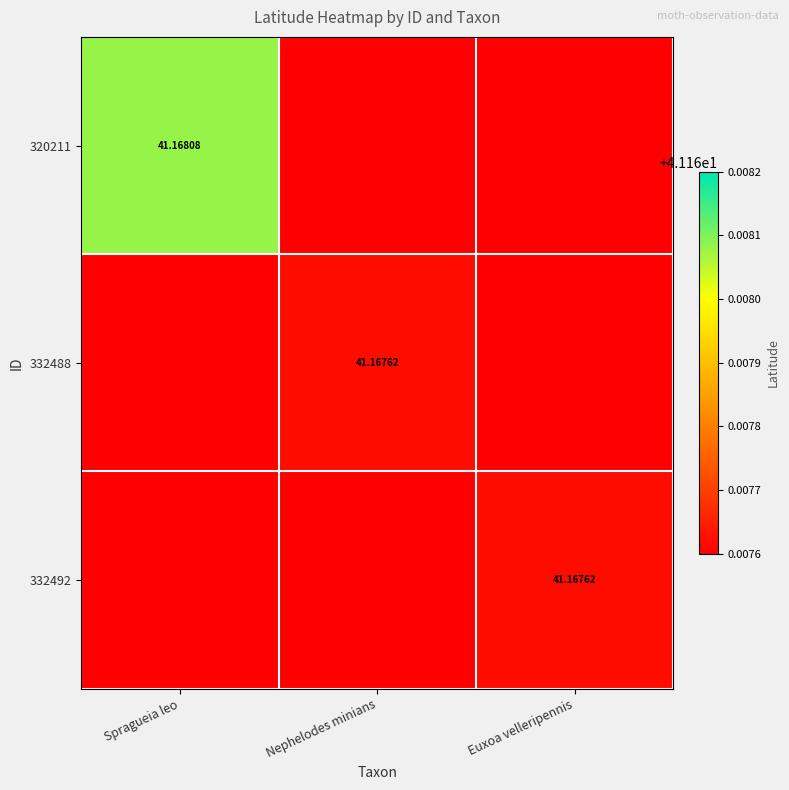

Count the number of categories in the chart.

3